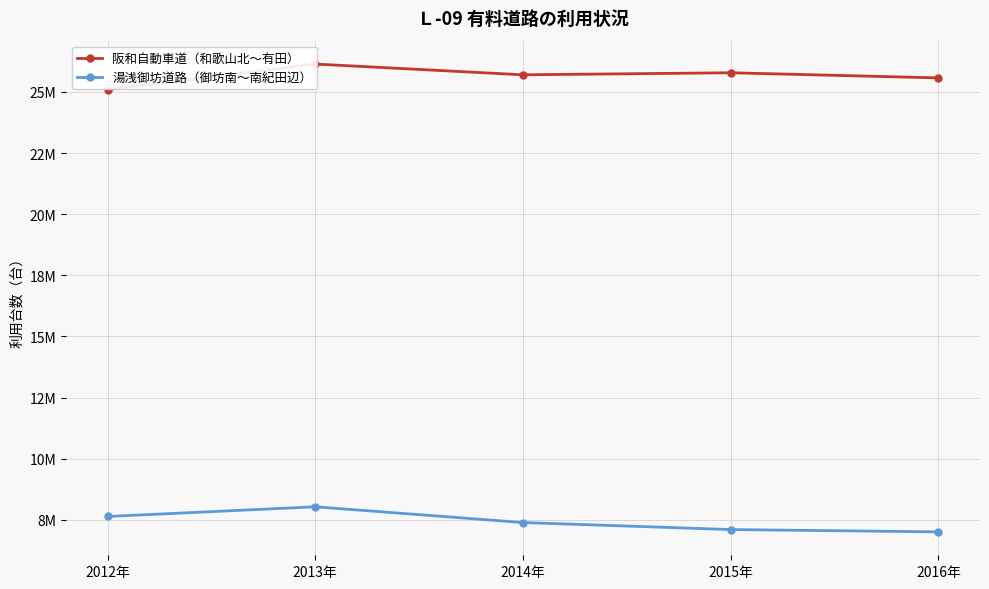

List the series in order of their peak value, lowest first.

湯浅御坊道路（御坊南～南紀田辺）, 阪和自動車道（和歌山北～有田）